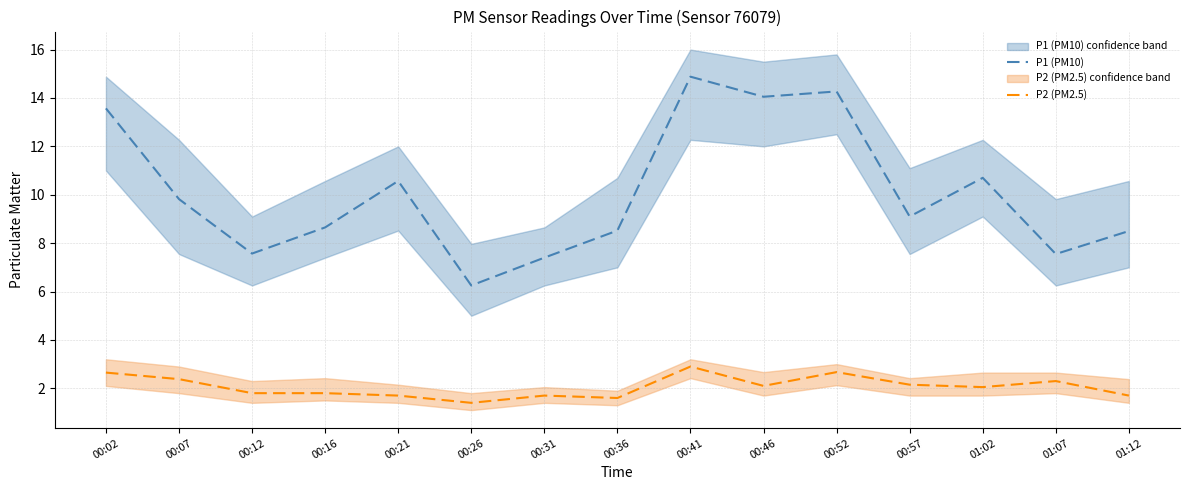

At which label is P2 (PM2.5) closest to 2?

01:02